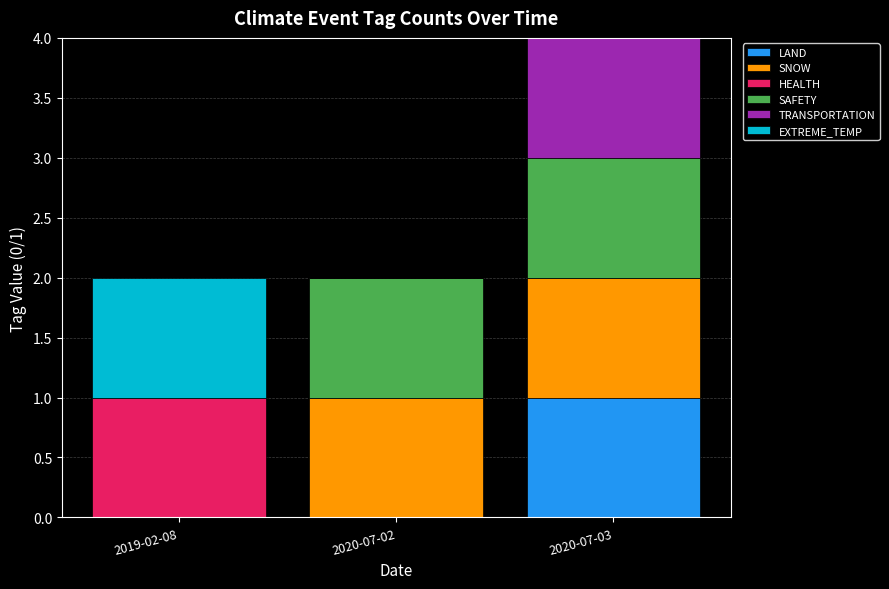

Are the bars grouped side by side (vs. stacked)?

No